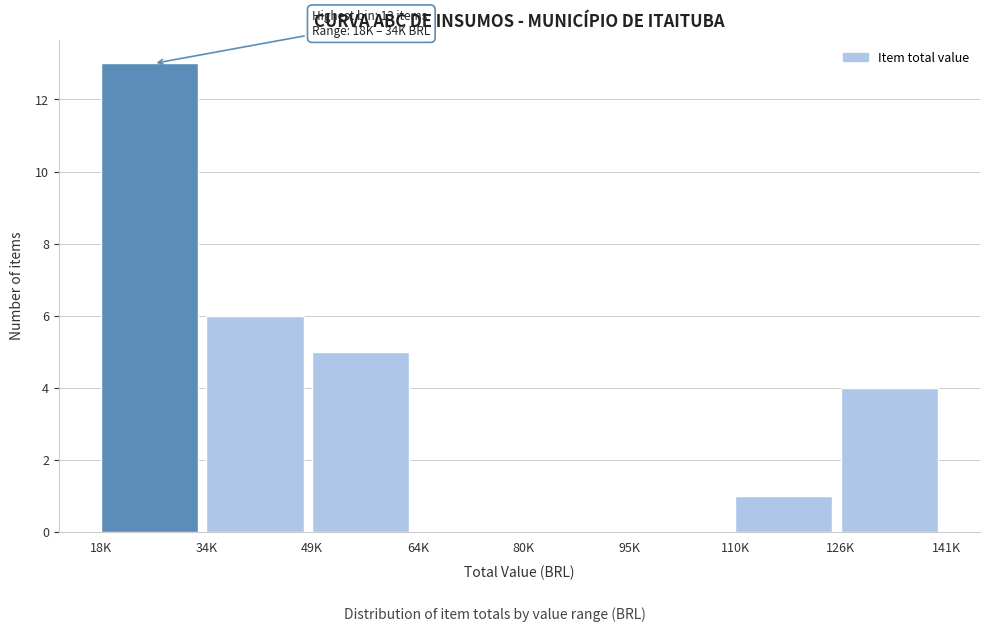

Reading left to right, transcribe all the data shown in this chart.

18K=13	34K=6	49K=5	64K=0	80K=0	95K=0	110K=1	126K=4